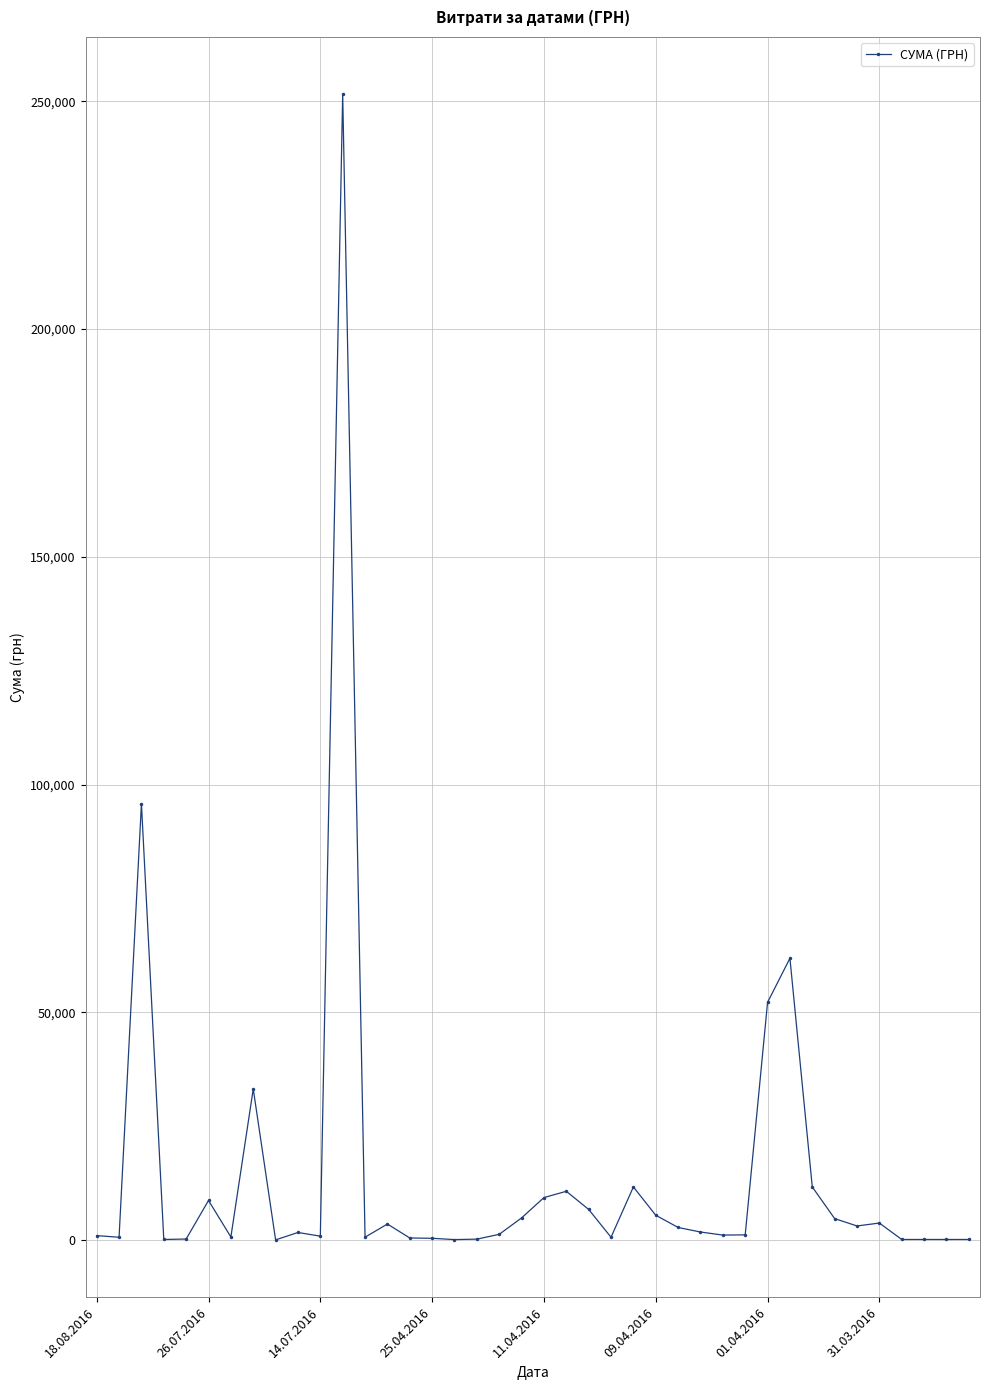

What is the greatest value displayed?

251569.3